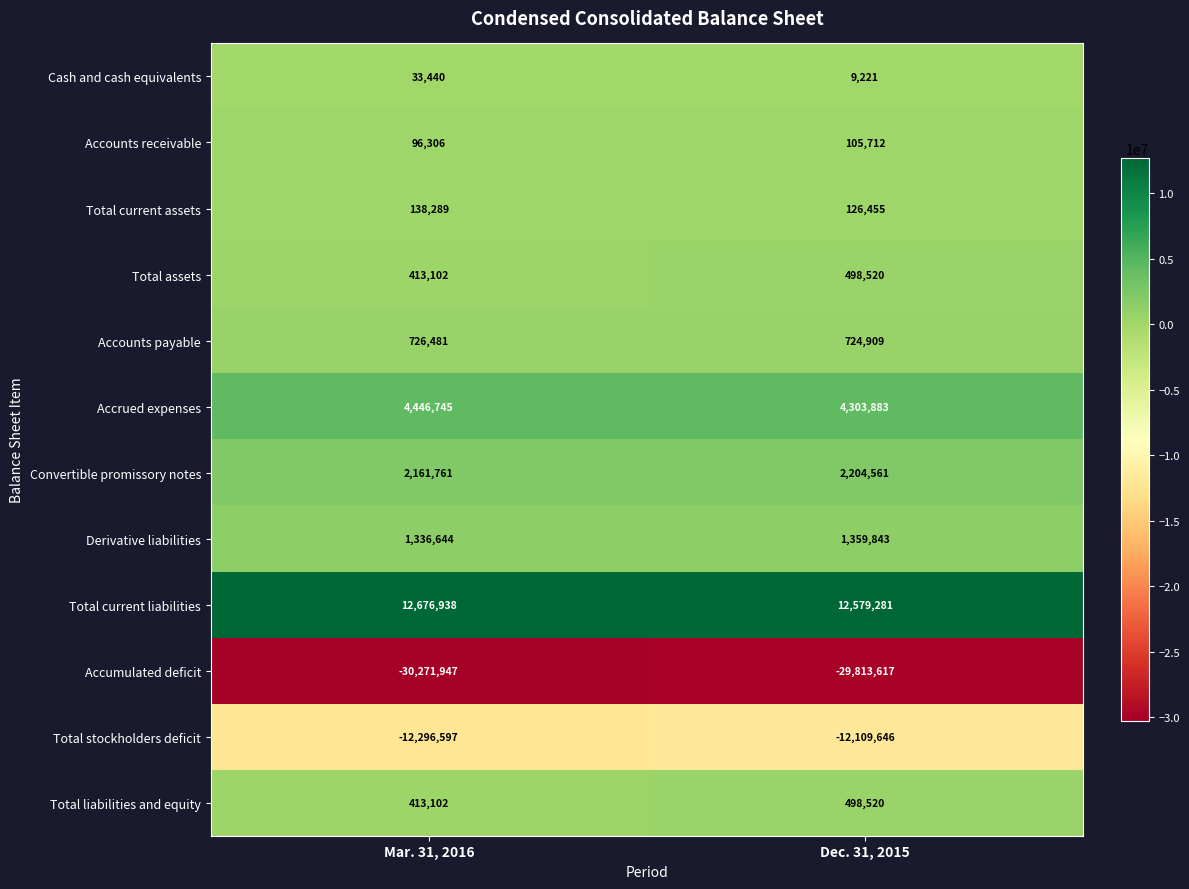

True or false: Total current liabilities has a value of 12579281 at Dec. 31, 2015.

True